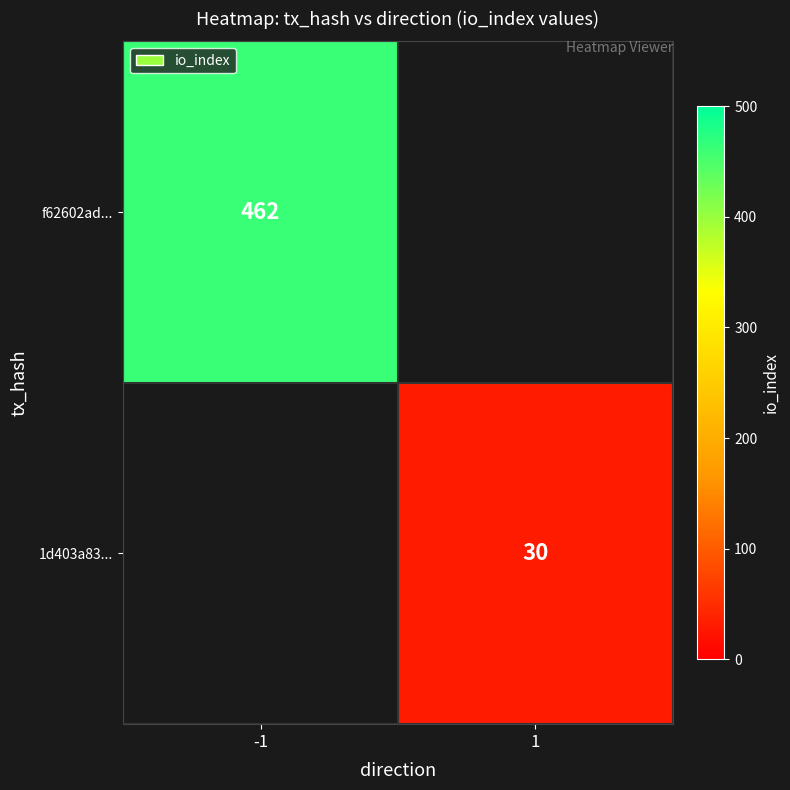

Is the value of 1d403a83... at 1 greater than the value of f62602ad... at -1?

No